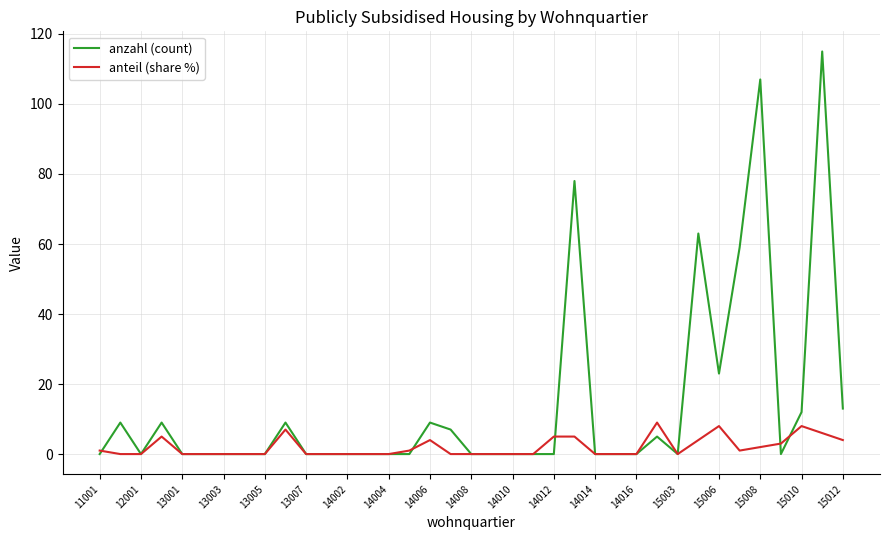

List the series in order of their peak value, lowest first.

anteil (share %), anzahl (count)